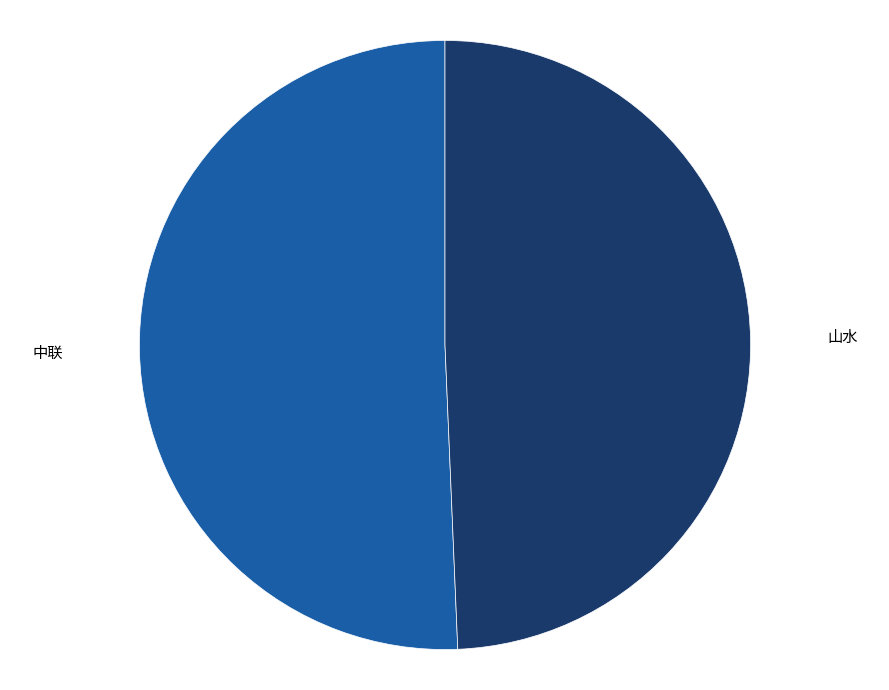

What is the smallest slice in the pie chart?

山水